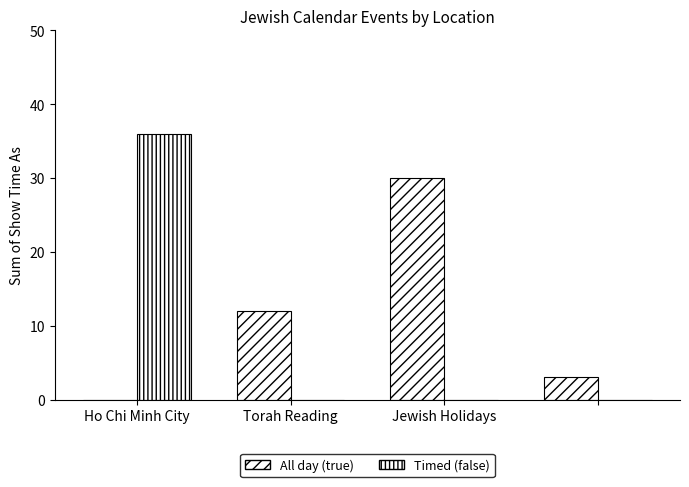

Reading right to left, list all the values displayed in this chart.

All day (true): 3	30	12	0
Timed (false): 0	0	0	36